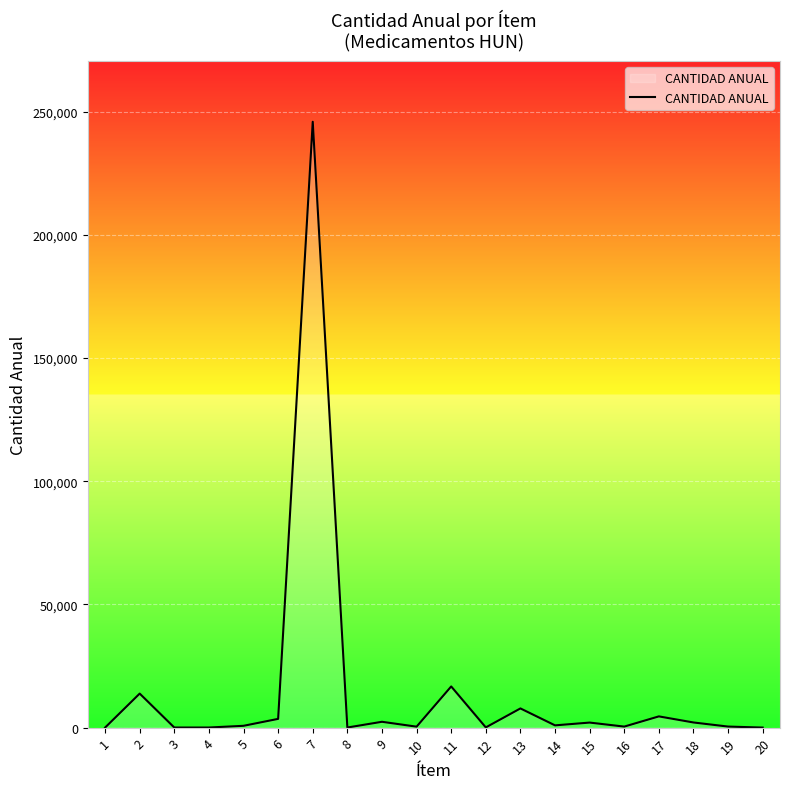

What is the greatest value displayed?

245850